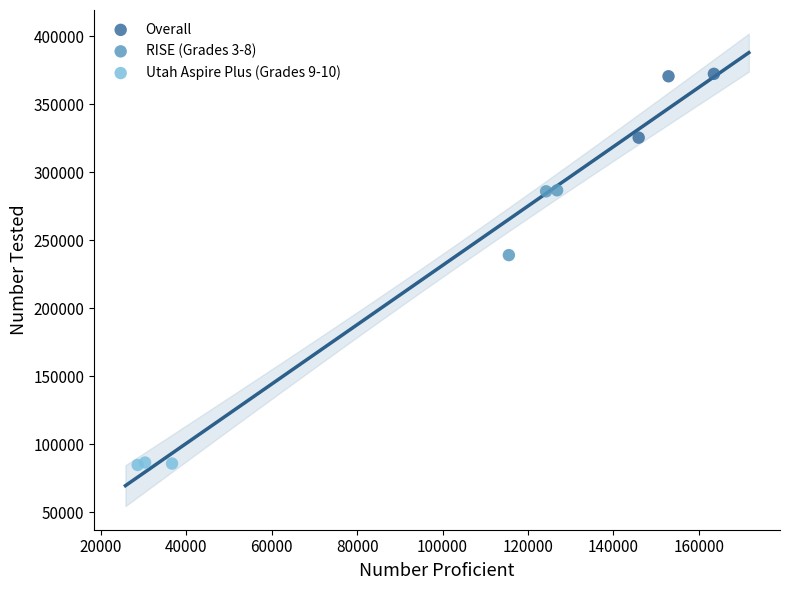

Which series contains the lowest Y value?

Utah Aspire Plus (Grades 9-10)